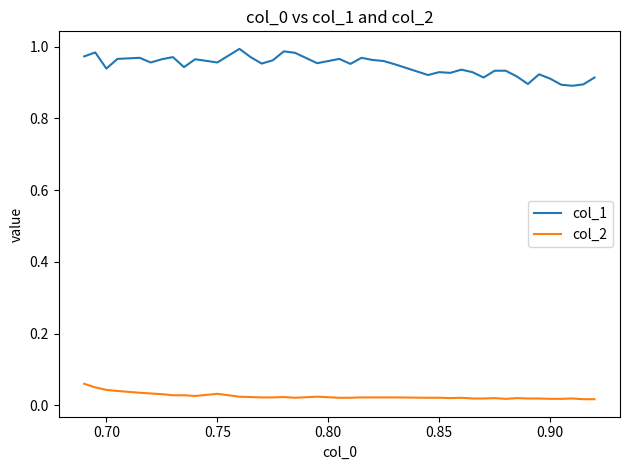

How many lines are shown in the chart?

2